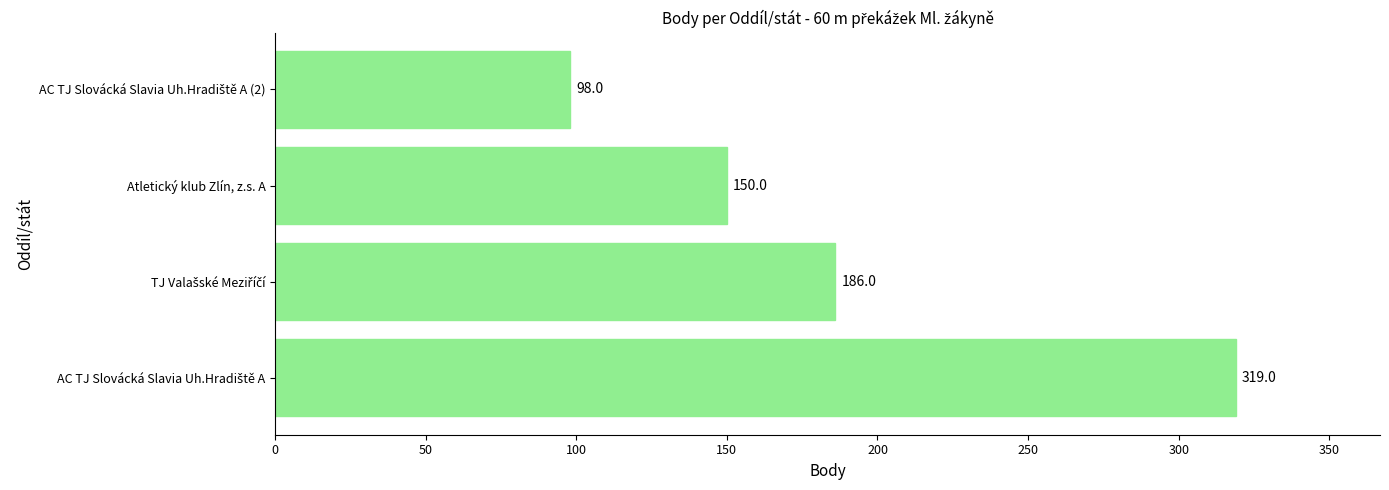

What is the difference between the maximum and minimum values?

221